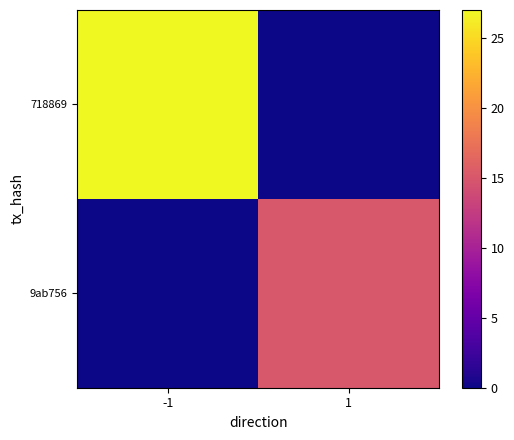

Reading right to left, list all the values displayed in this chart.

718869: 1=0	-1=27
9ab756: 1=15	-1=0